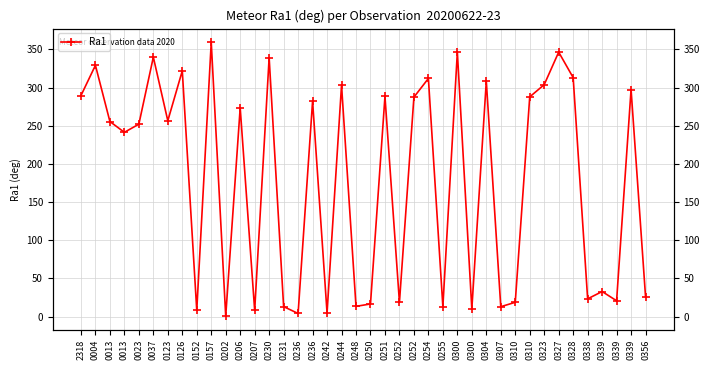

True or false: there are more than 2 points higher than both neighbors.

True